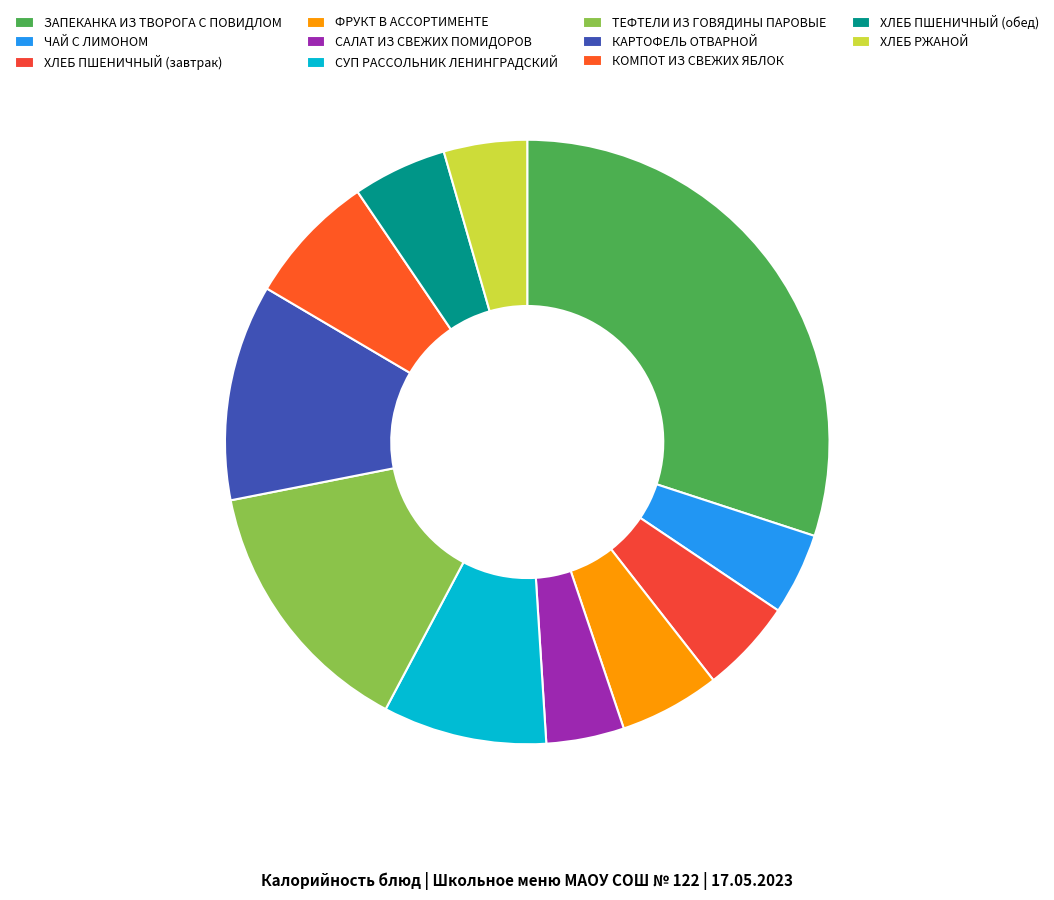

What percentage is the КАРТОФЕЛЬ ОТВАРНОЙ slice, to the nearest percent?

12%